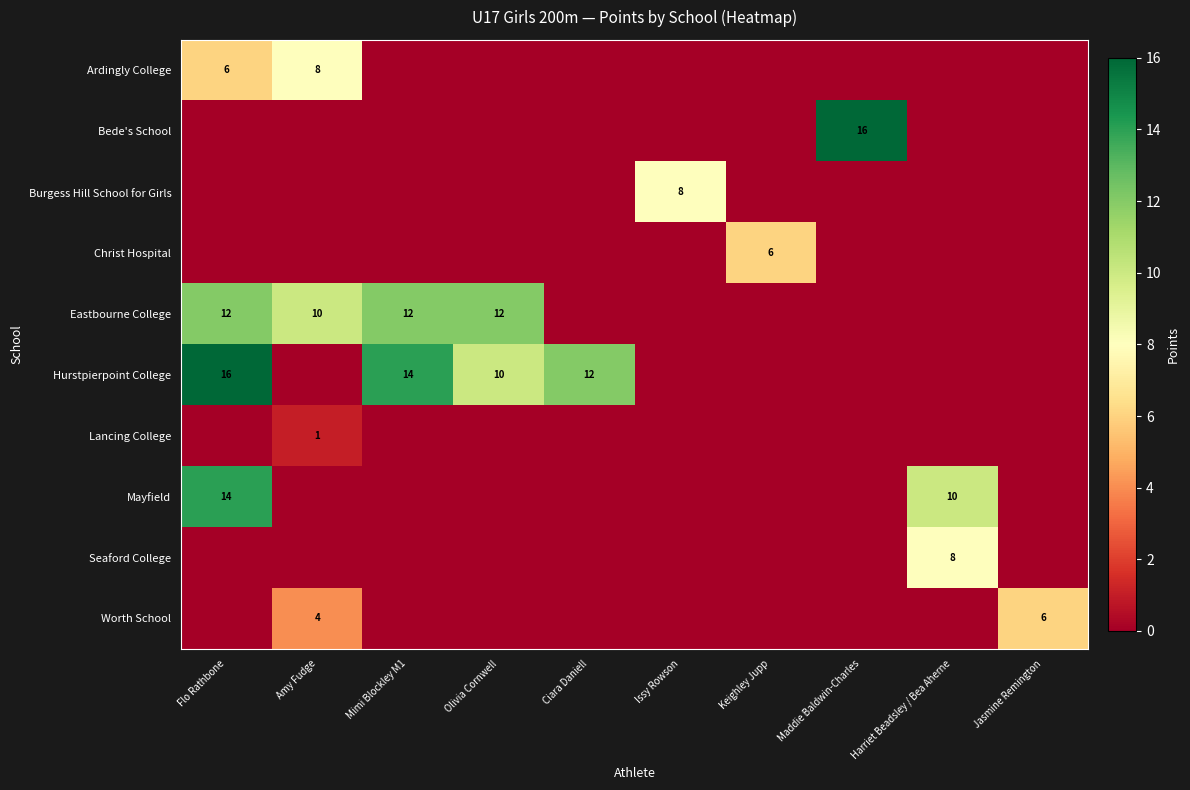

The Mayfield series shows 10 at Harriet Beadsley / Bea Aherne. True or false?

True